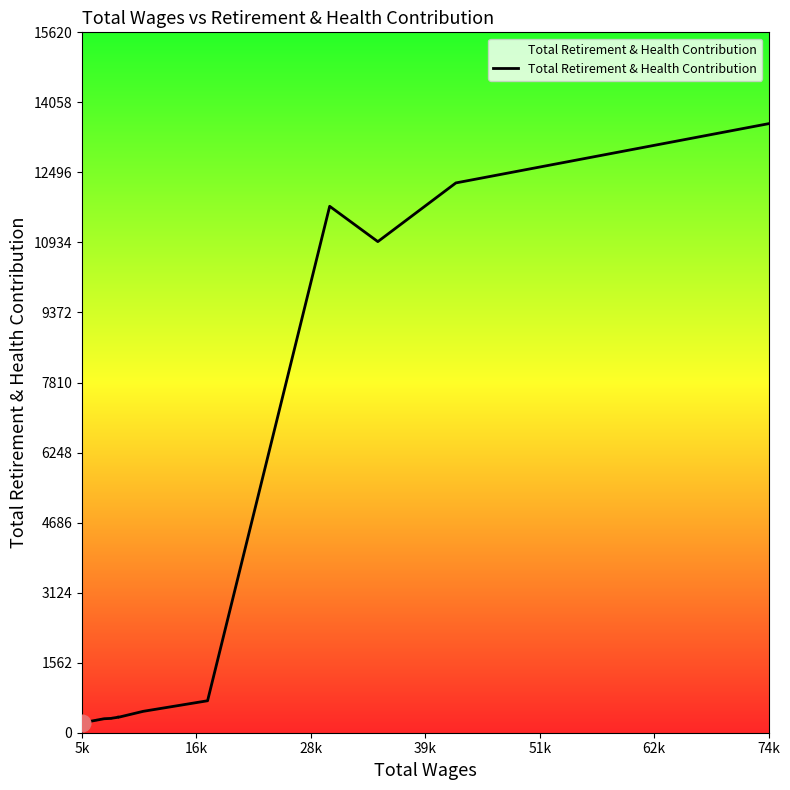

What is the maximum value shown in the chart?

13583